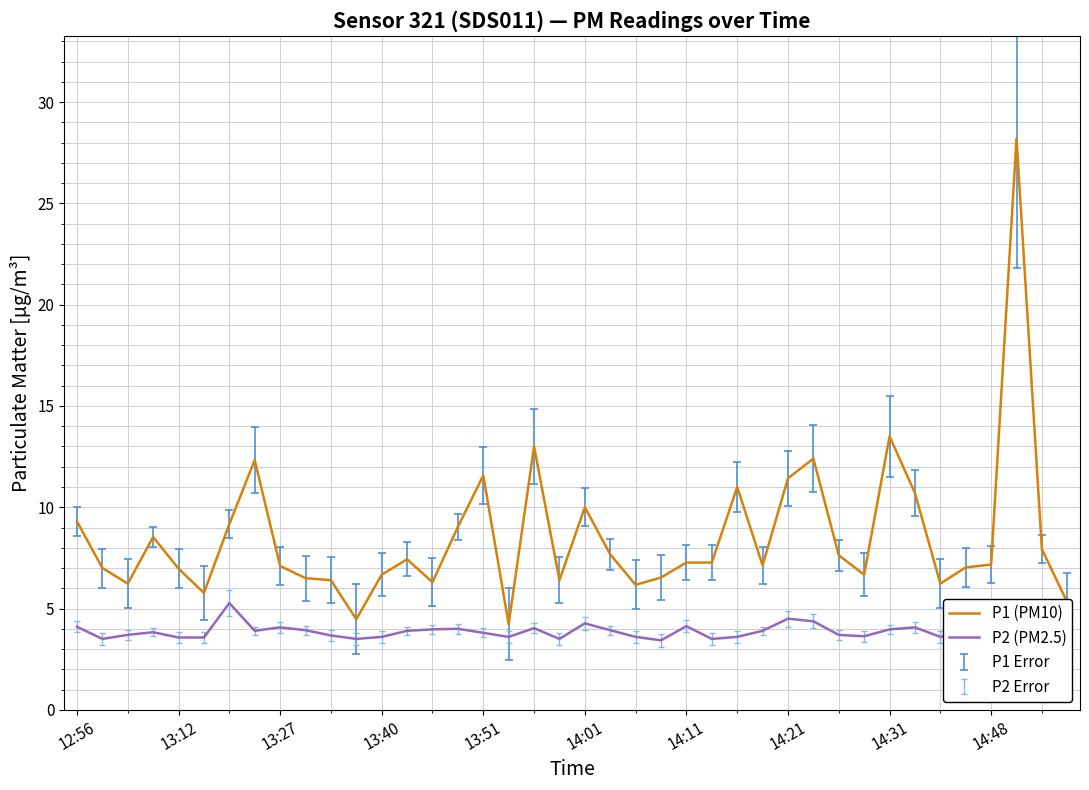

What is the average value of the P2 (PM2.5) series?

3.9